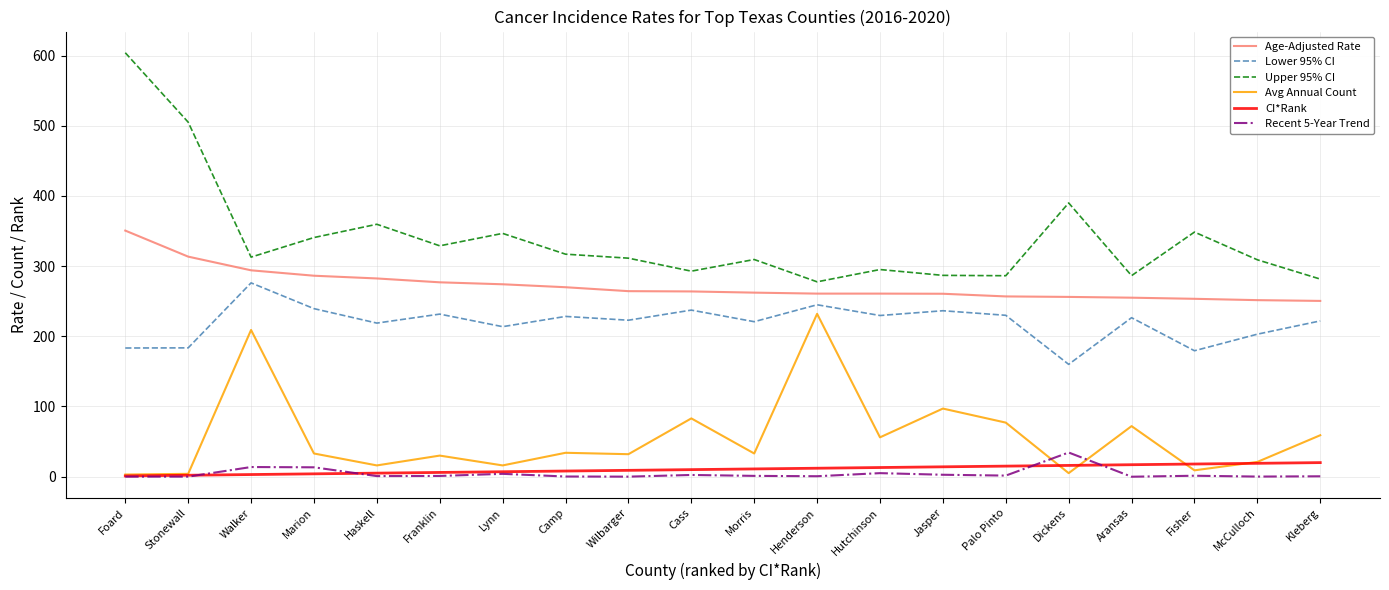

At which label does Lower 95% CI first exceed 226?

Walker